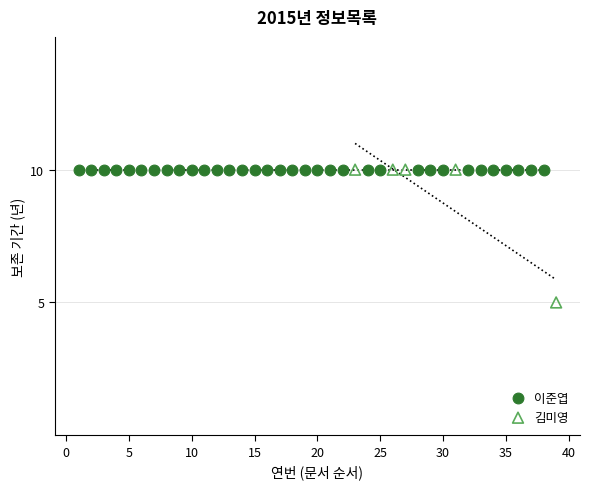

What are all the series names shown in the legend?

이준엽, 김미영